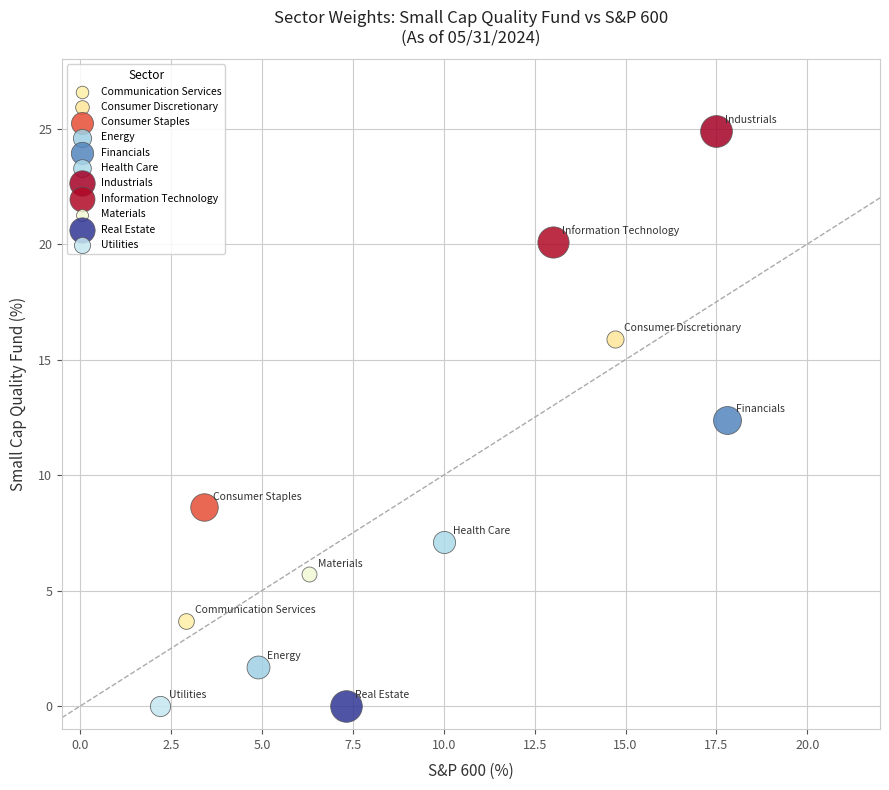

What are all the series names shown in the legend?

Communication Services, Consumer Discretionary, Consumer Staples, Energy, Financials, Health Care, Industrials, Information Technology, Materials, Real Estate, Utilities